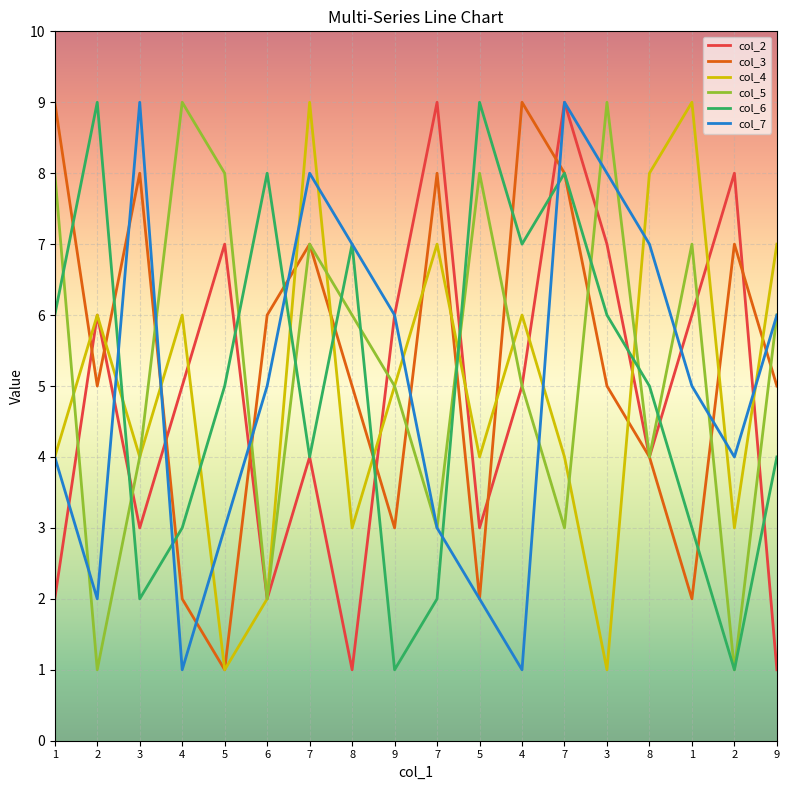

How many interior local peaks does the col_3 series have?

5